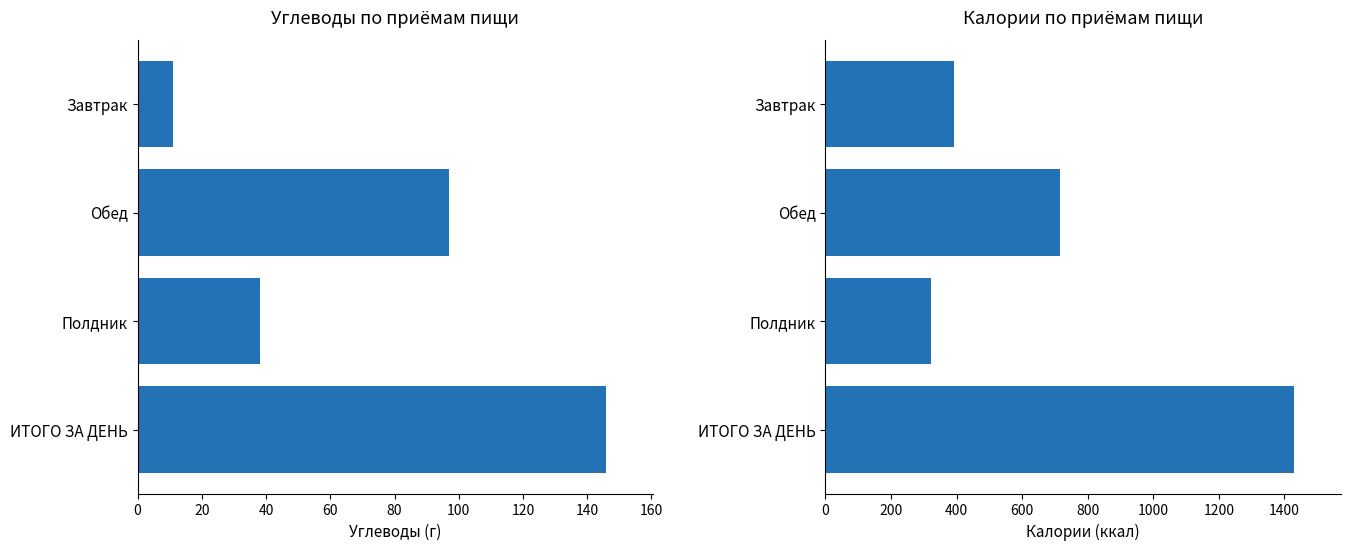

What is the value of the Калл bar at the 1st from the left?

392.3